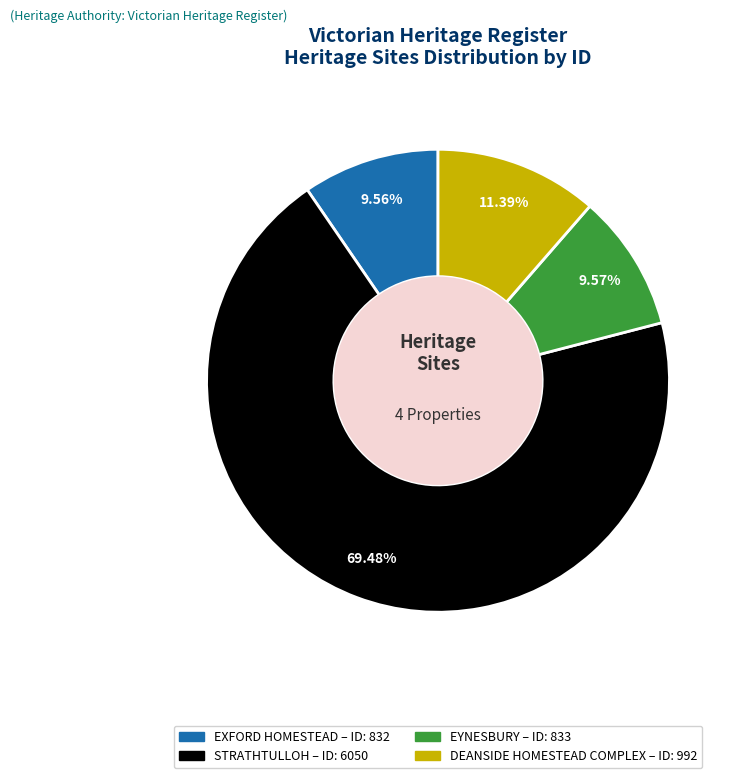

Approximately how many times larger is the value at DEANSIDE HOMESTEAD COMPLEX compared to EYNESBURY?

1.2